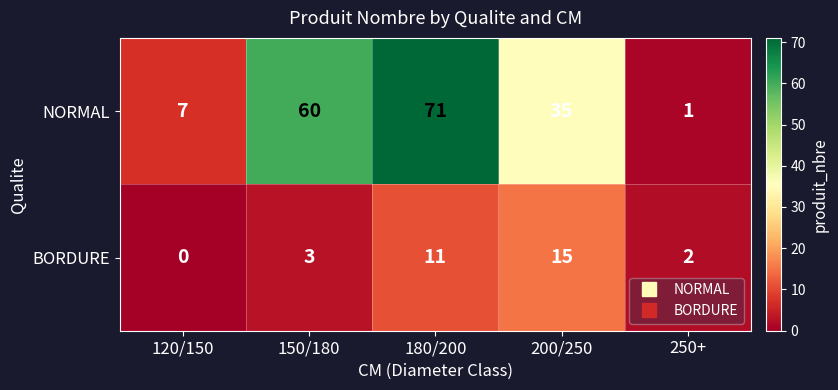

Is it true that NORMAL equals 14 at 200/250?

False